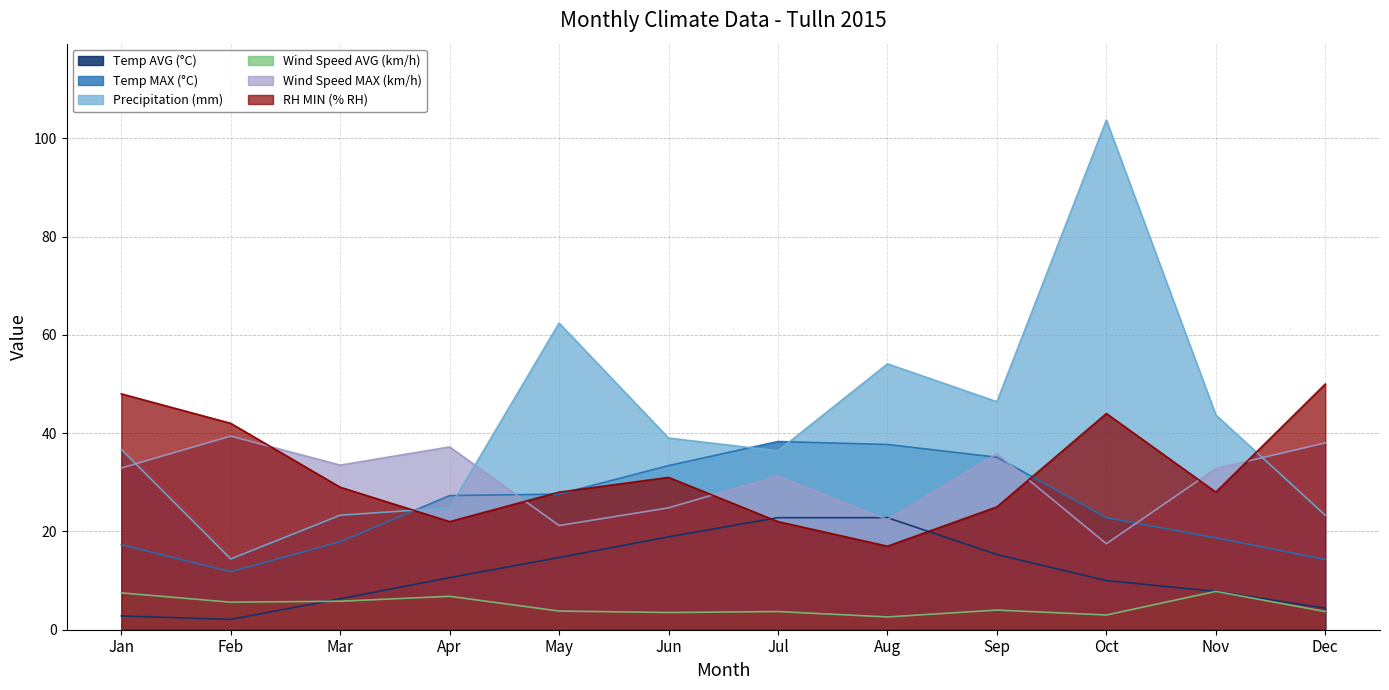

Reading left to right, list all the values displayed in this chart.

Temp AVG (°C): Jan=2.8	Feb=2.1	Mar=6.3	Apr=10.6	May=14.7	Jun=18.9	Jul=22.8	Aug=22.8	Sep=15.3	Oct=10.0	Nov=7.8	Dec=4.4
Temp MAX (°C): Jan=17.3	Feb=11.8	Mar=17.9	Apr=27.3	May=27.6	Jun=33.4	Jul=38.3	Aug=37.7	Sep=35.1	Oct=22.8	Nov=18.7	Dec=14.3
Precipitation (mm): Jan=36.7	Feb=14.4	Mar=23.3	Apr=24.8	May=62.4	Jun=39.0	Jul=36.4	Aug=54.1	Sep=46.4	Oct=103.7	Nov=43.7	Dec=23.3
Wind Speed AVG (km/h): Jan=7.5	Feb=5.6	Mar=5.8	Apr=6.8	May=3.8	Jun=3.5	Jul=3.7	Aug=2.6	Sep=4.0	Oct=3.0	Nov=7.8	Dec=3.7
Wind Speed MAX (km/h): Jan=32.9	Feb=39.4	Mar=33.5	Apr=37.2	May=21.2	Jun=24.8	Jul=31.3	Aug=22.4	Sep=35.8	Oct=17.5	Nov=32.8	Dec=38.0
RH MIN (% RH): Jan=48.0	Feb=42.0	Mar=29.0	Apr=22.0	May=28.0	Jun=31.0	Jul=22.0	Aug=17.0	Sep=25.0	Oct=44.0	Nov=28.0	Dec=50.0